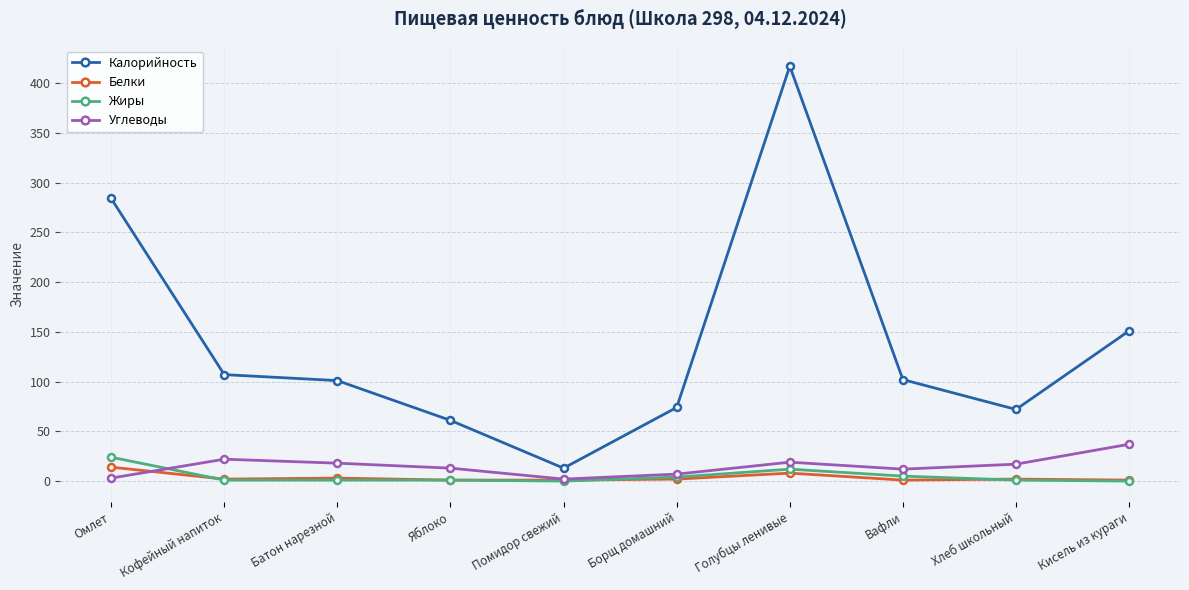

The Калорийность series shows 45 at Хлеб школьный. True or false?

False